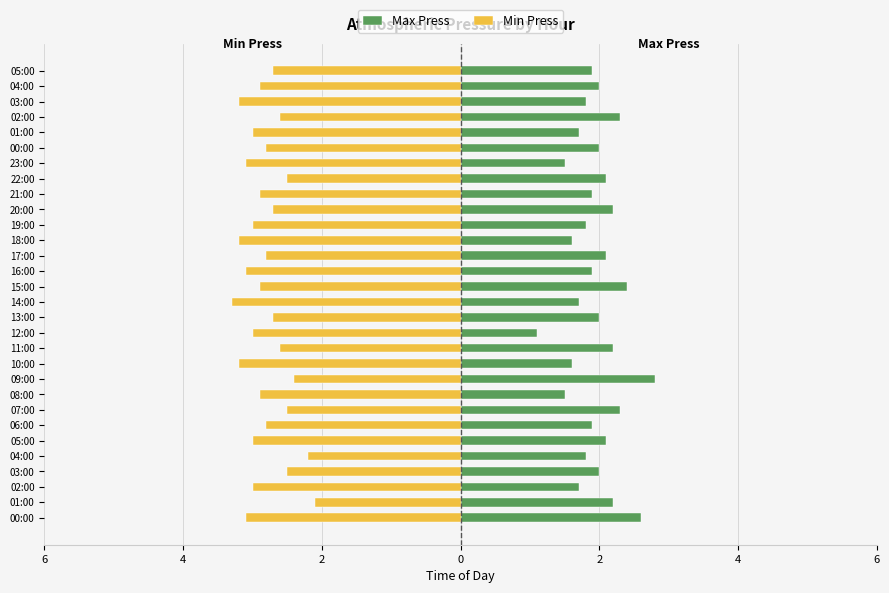

How many bars are there in each group?

2